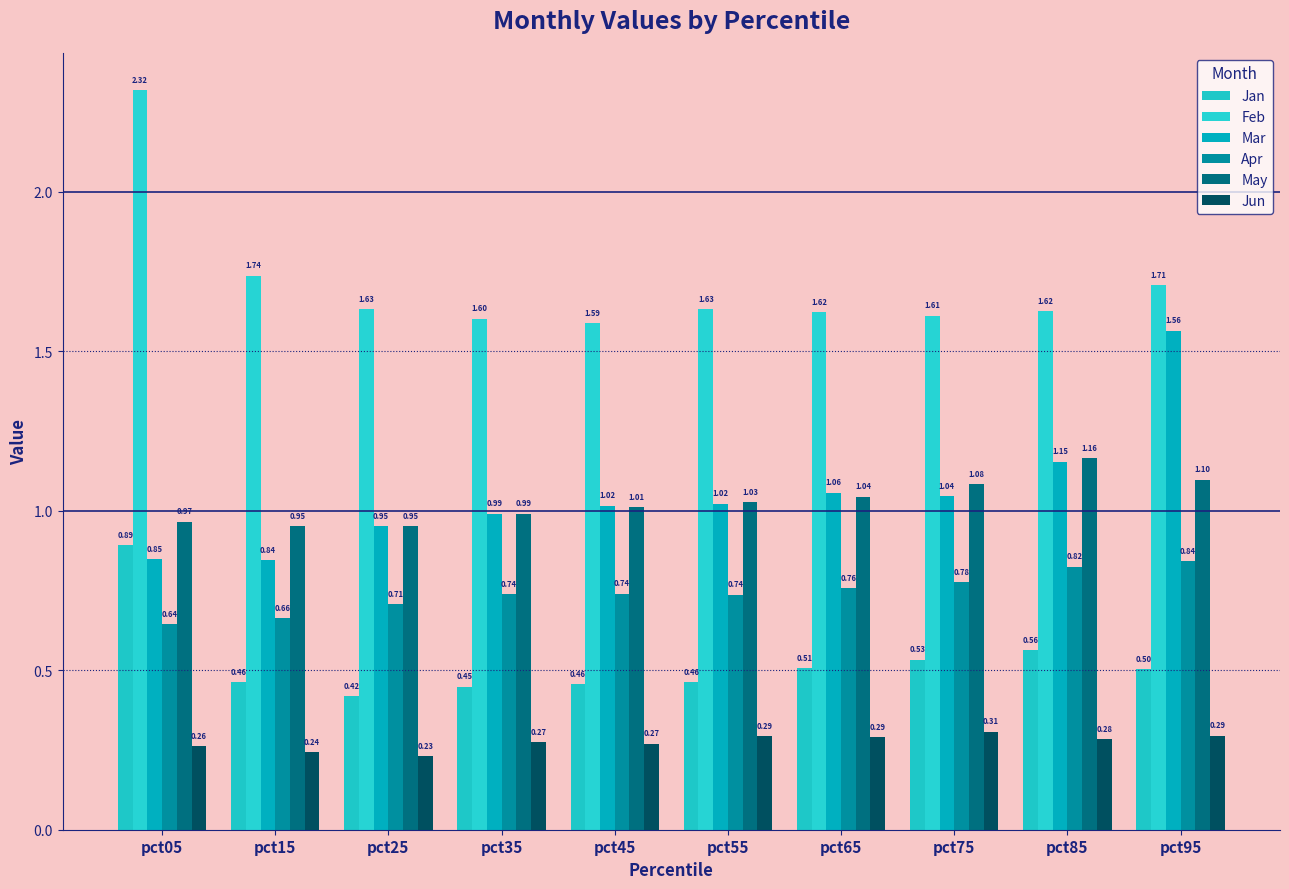

Is the value of Apr at pct25 greater than the value of Feb at pct75?

No